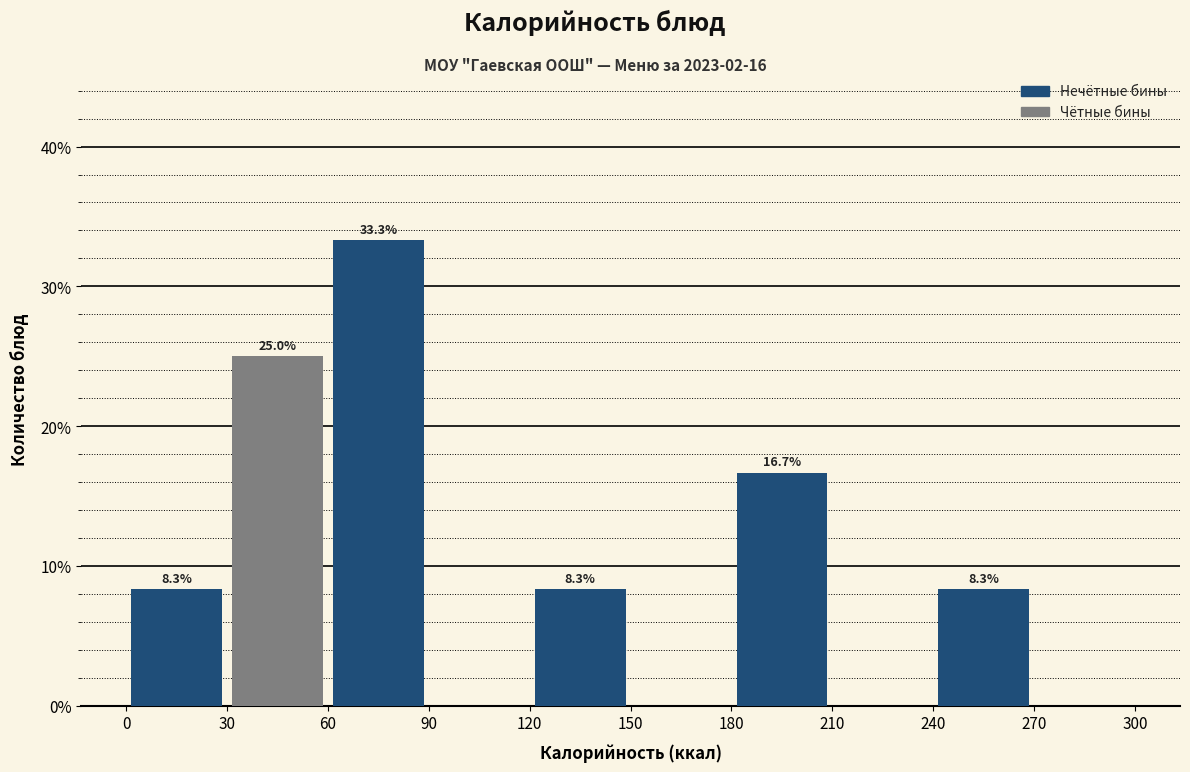

Over which range of the x-axis is the bar tallest?

60 to 90